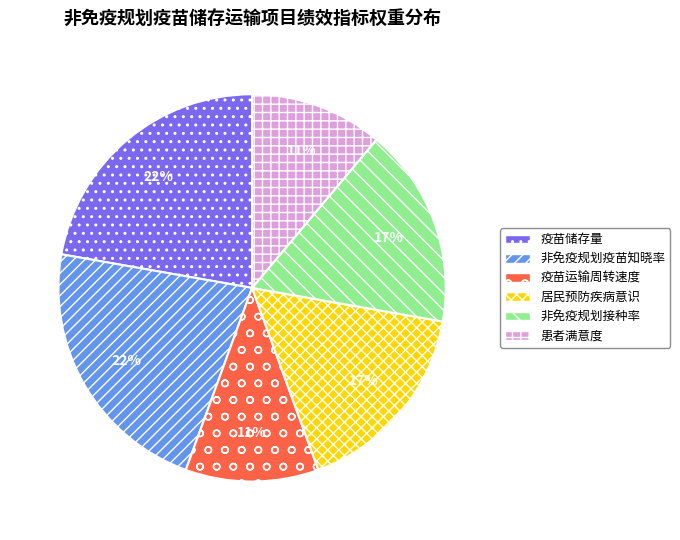

How many slices are in this pie chart?

6